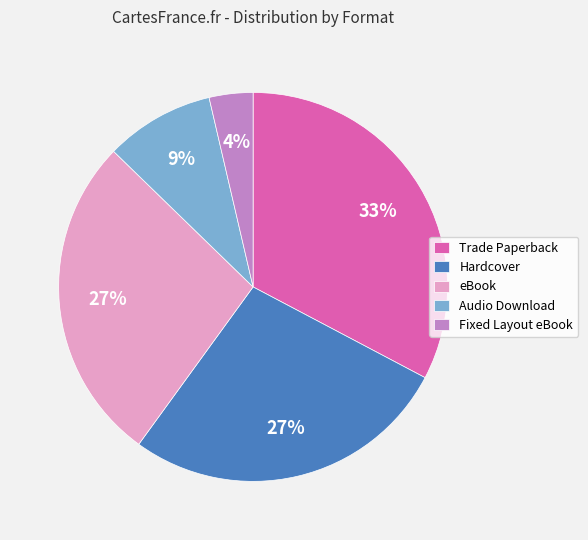

To the nearest percent, what portion does Hardcover represent?

27%